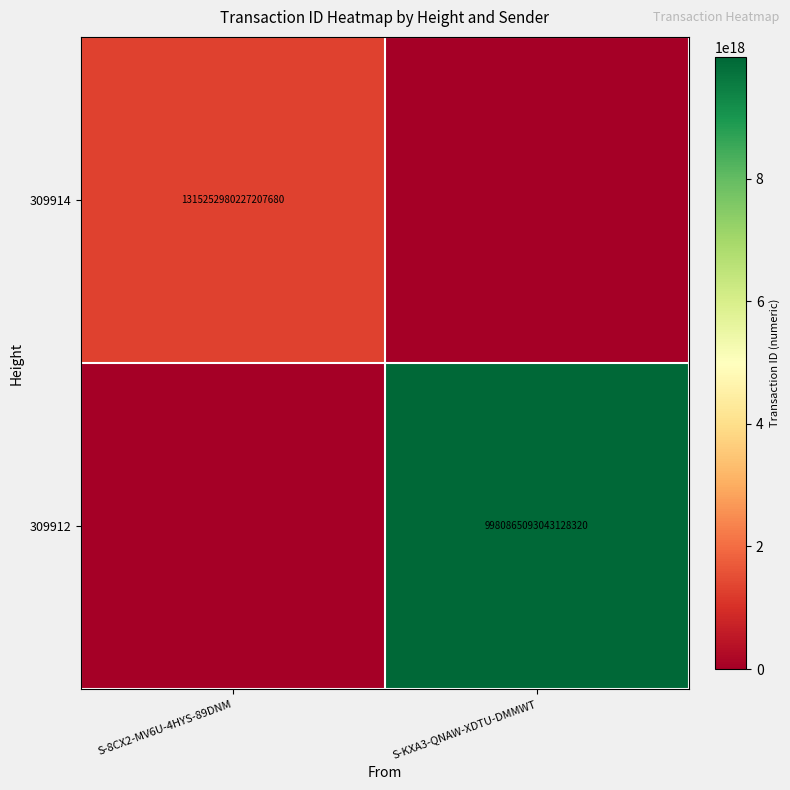

The value of 309914 at S-8CX2-MV6U-4HYS-89DNM is 1315252980227207680. True or false?

True